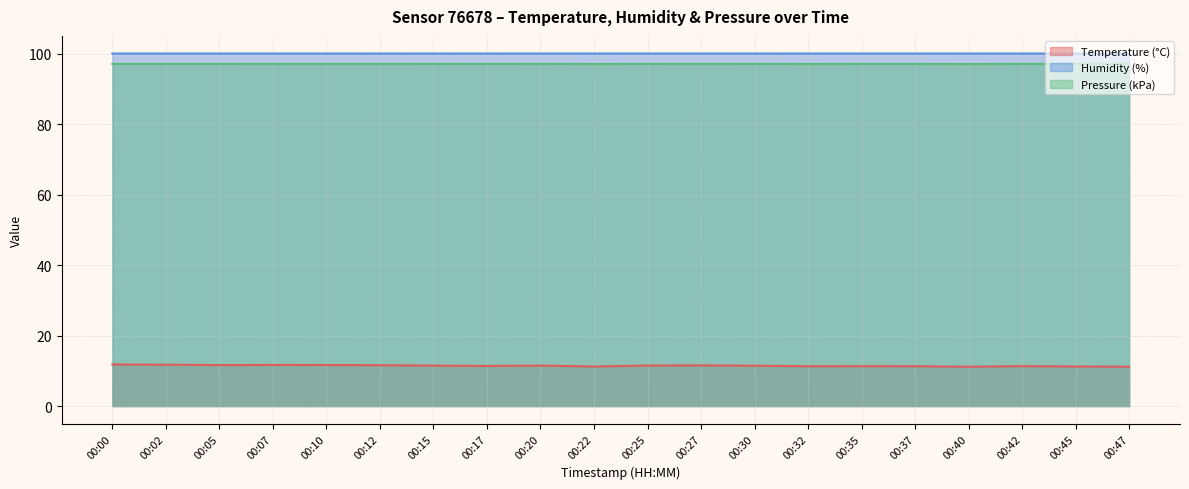

How many distinct data groups are displayed?

3